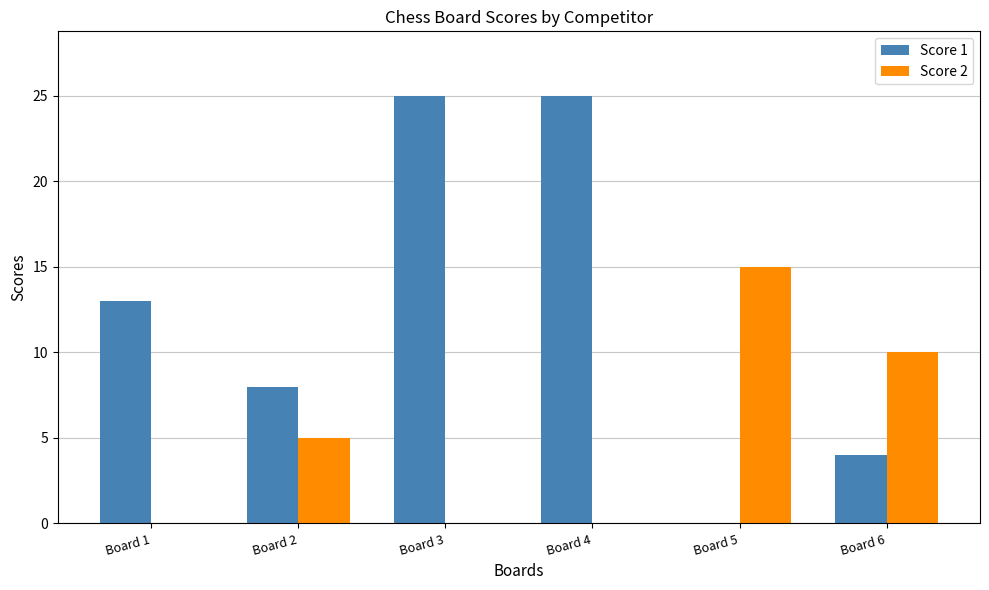

How many Score 1 values are between 4 and 25?

5